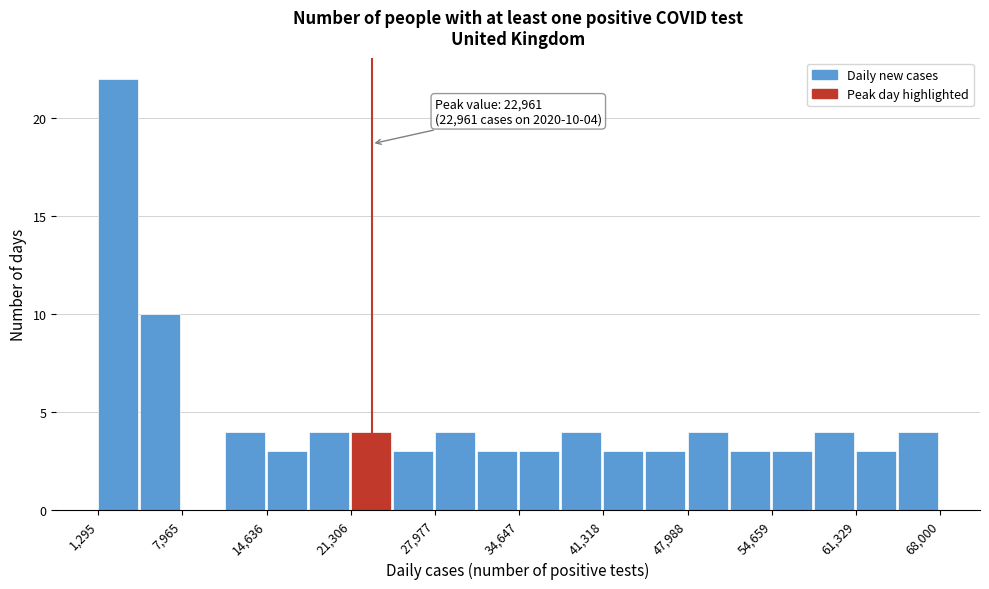

Read against the x-axis, roughly where is the centre of the tallest bar?

3000